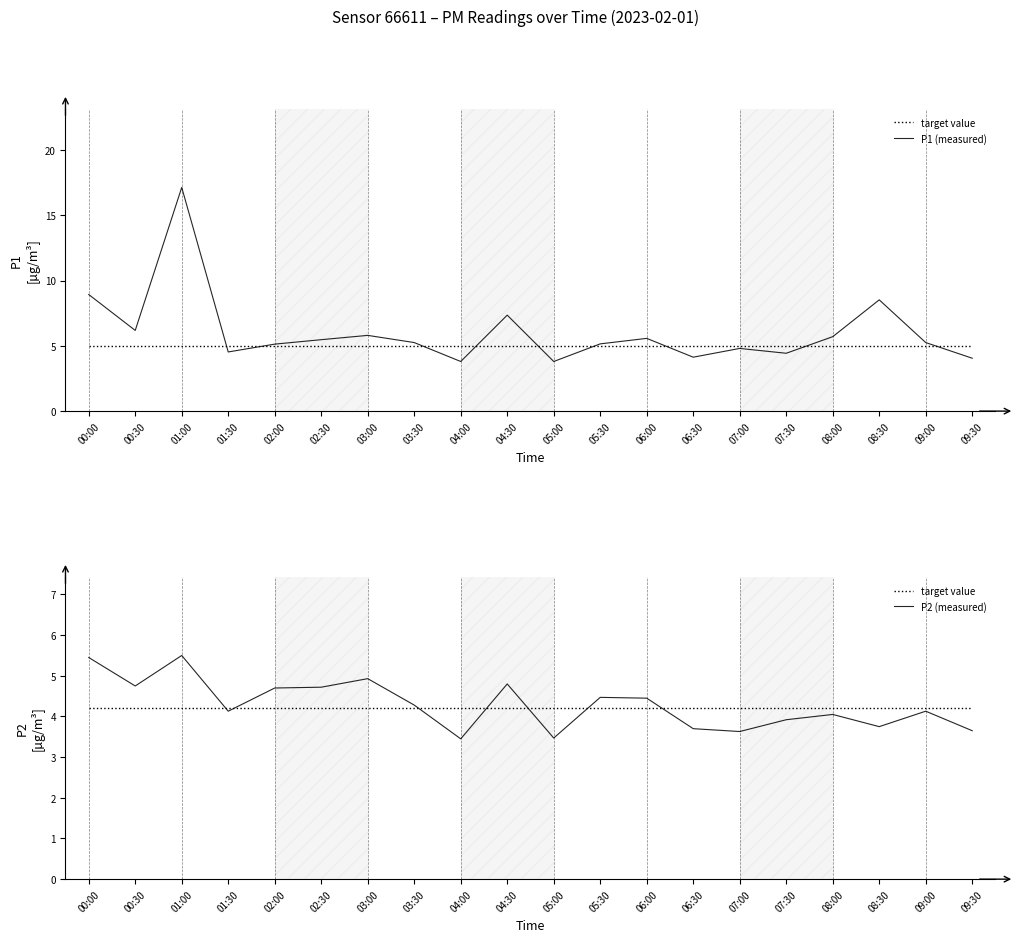

What is the sum of all target value values?

84.0